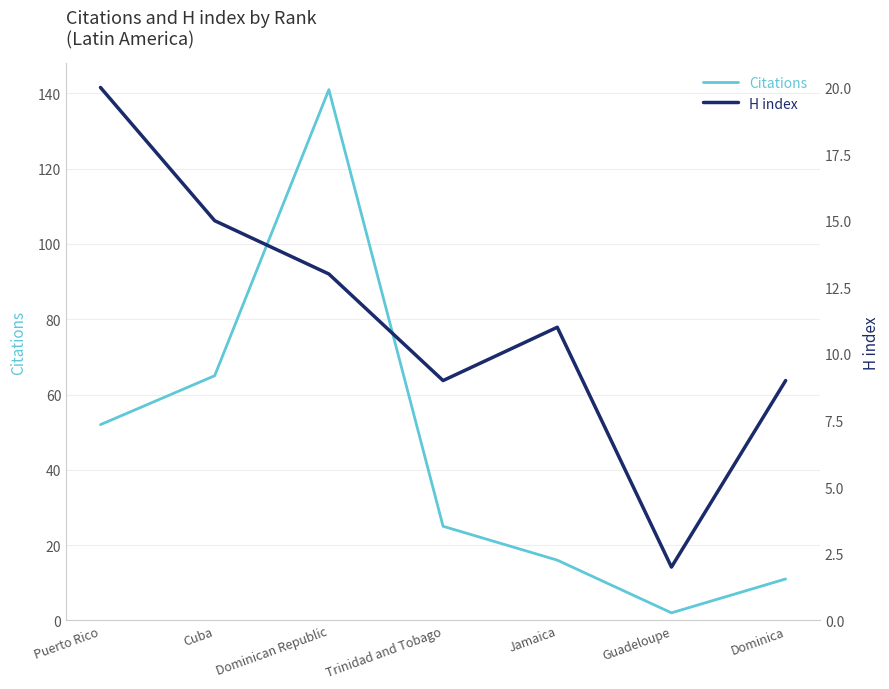

What is the average value of the Citations series?

45